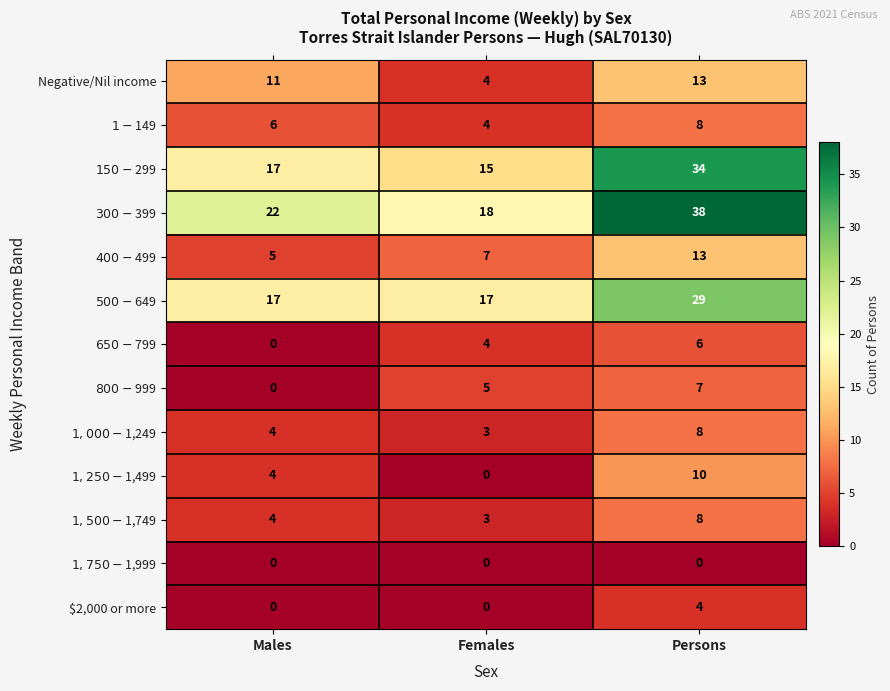

At how many categories does at least one series exceed 1?

3